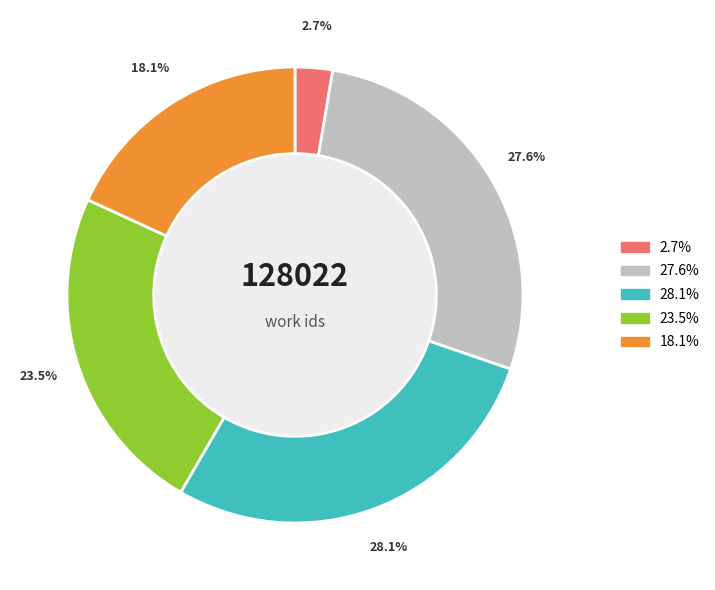

Is there a majority slice in this chart?

No